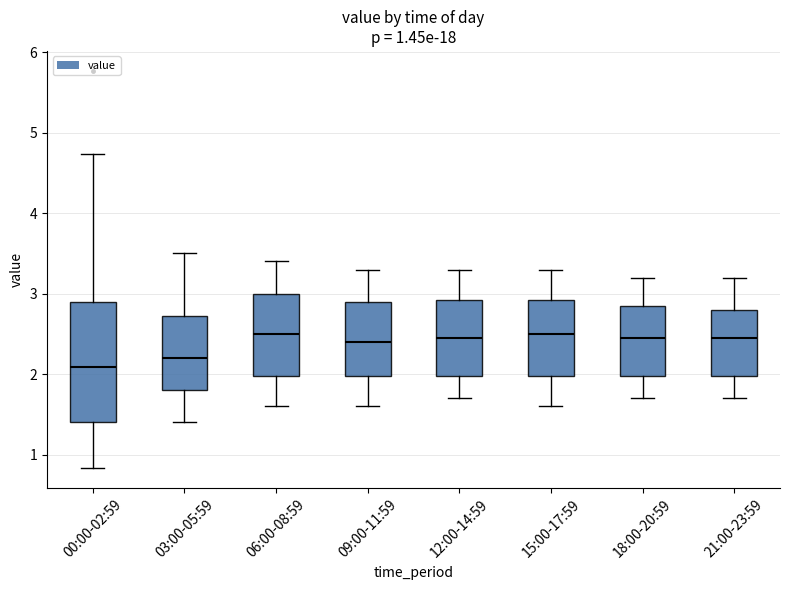

Comparing the boxes themselves (not the whiskers), which one is the tallest?

00:00-02:59